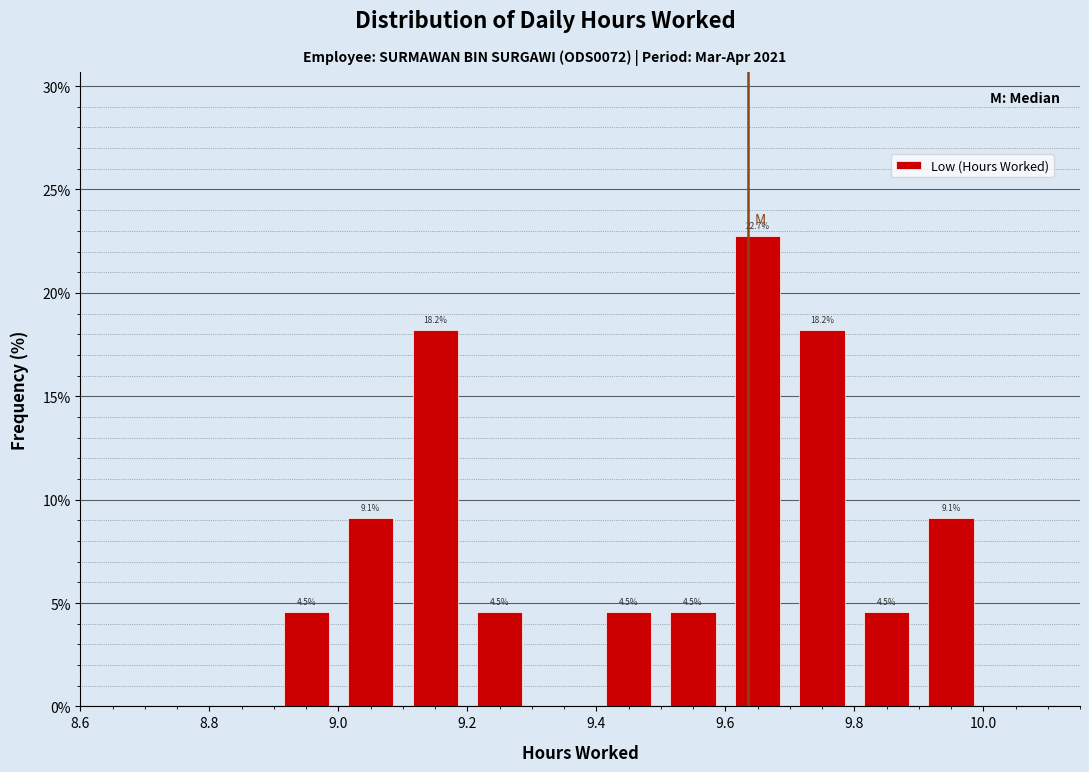

Over which range of the x-axis is the bar tallest?

9.6 to 9.7